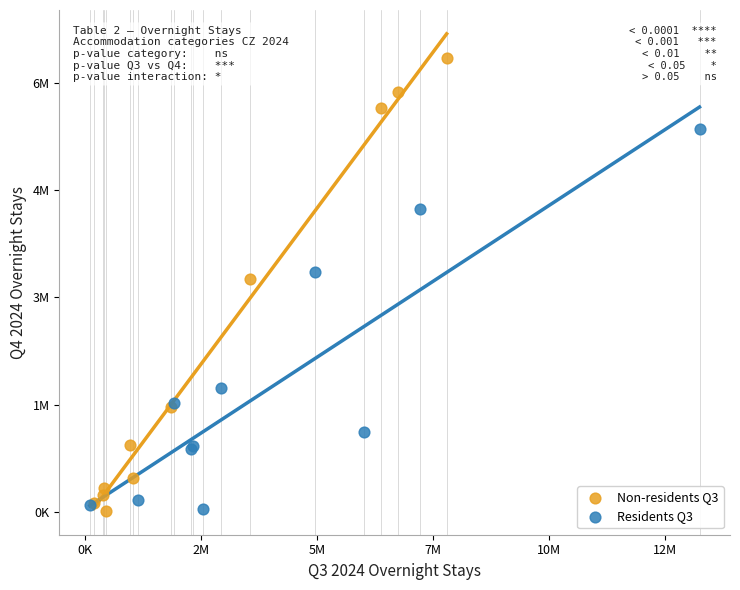

What are all the series names shown in the legend?

Non-residents Q3, Residents Q3